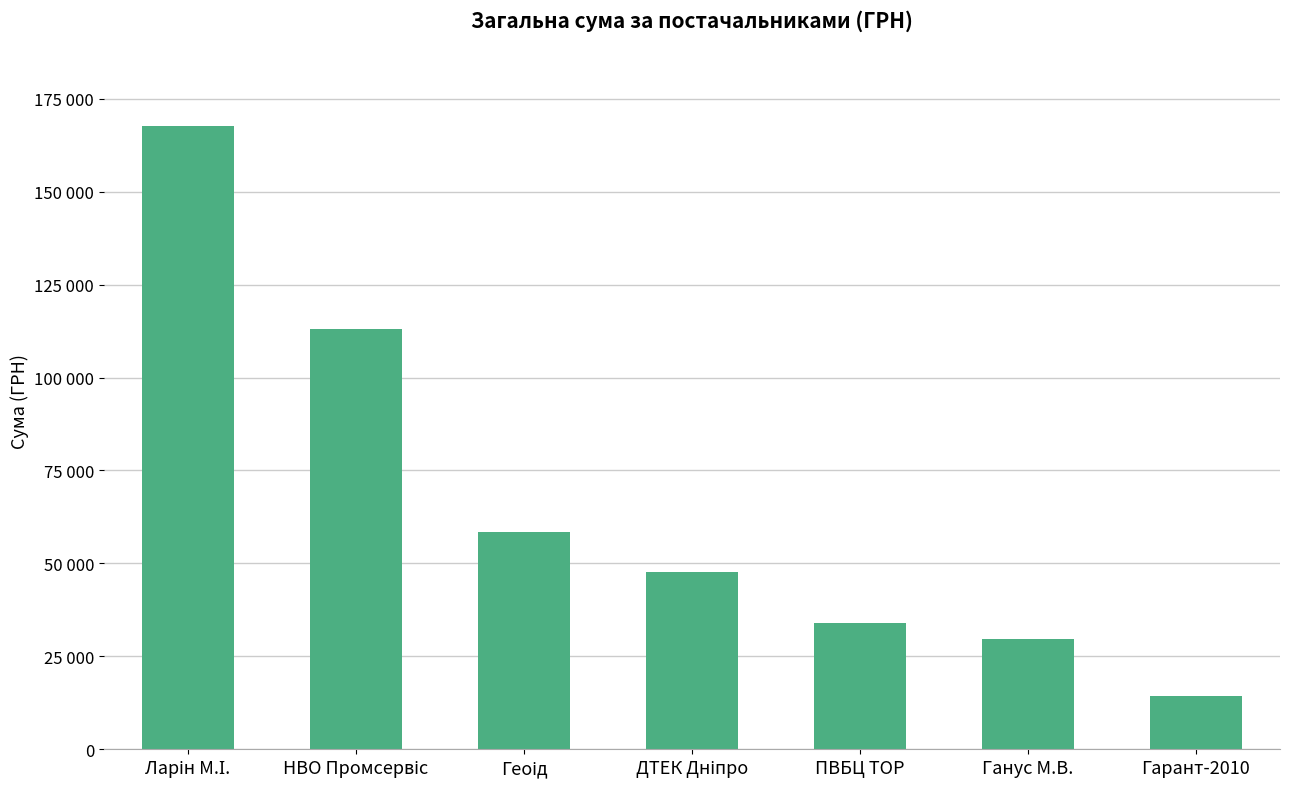

Are the bars horizontal?

No